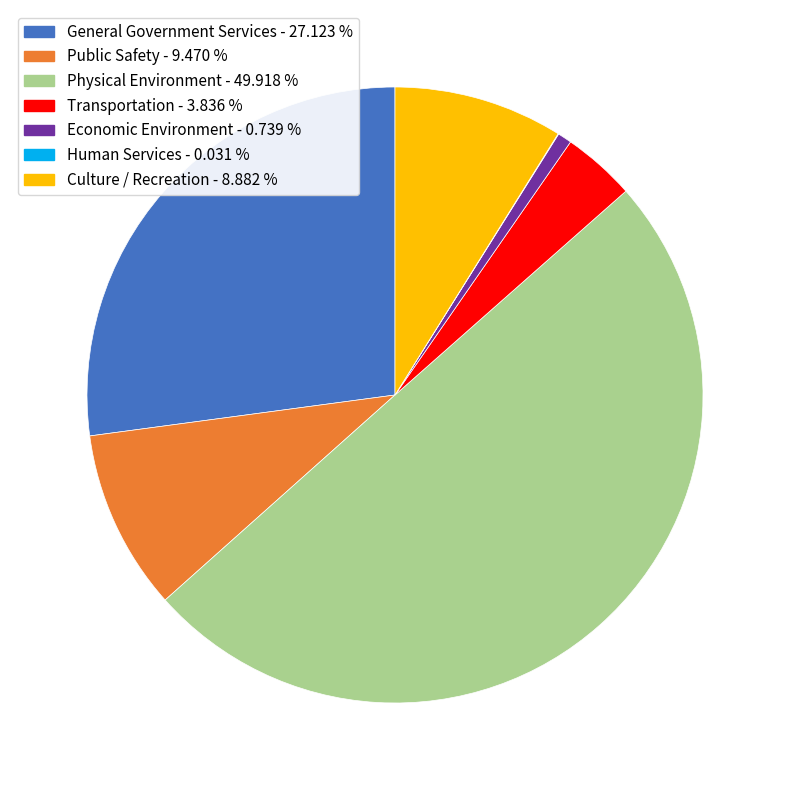

Does General Government Services - 27.123 % account for over 50% of the chart?

No